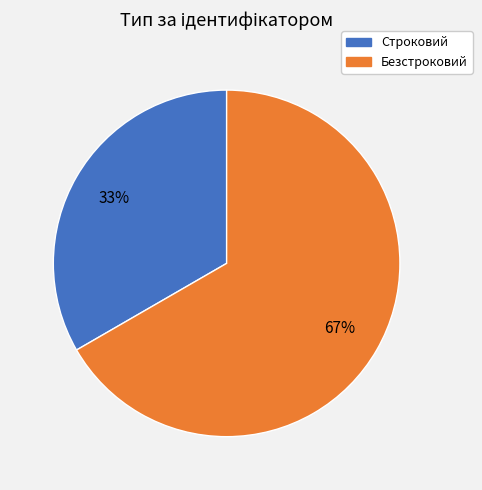

Between Безстроковий and Строковий, which is larger?

Безстроковий